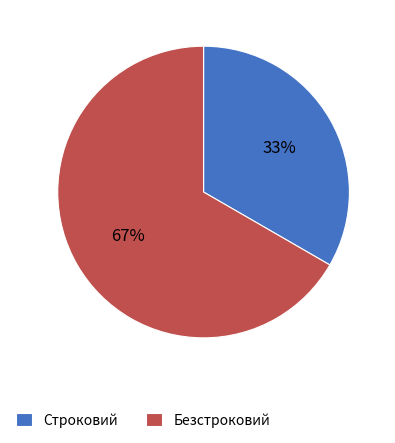

True or false: Строковий accounts for 47% of the total.

False